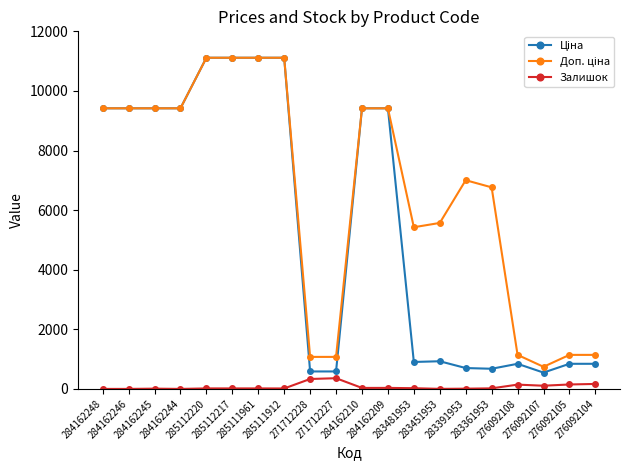

What is the label of the 1st point from the left?

284162248